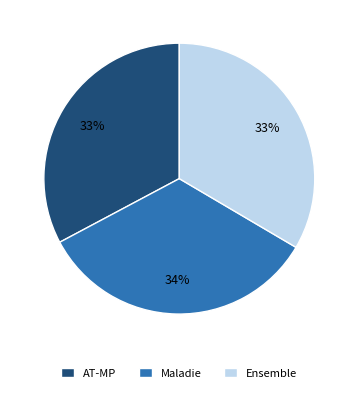

Which has a higher value, AT-MP or Maladie?

Maladie